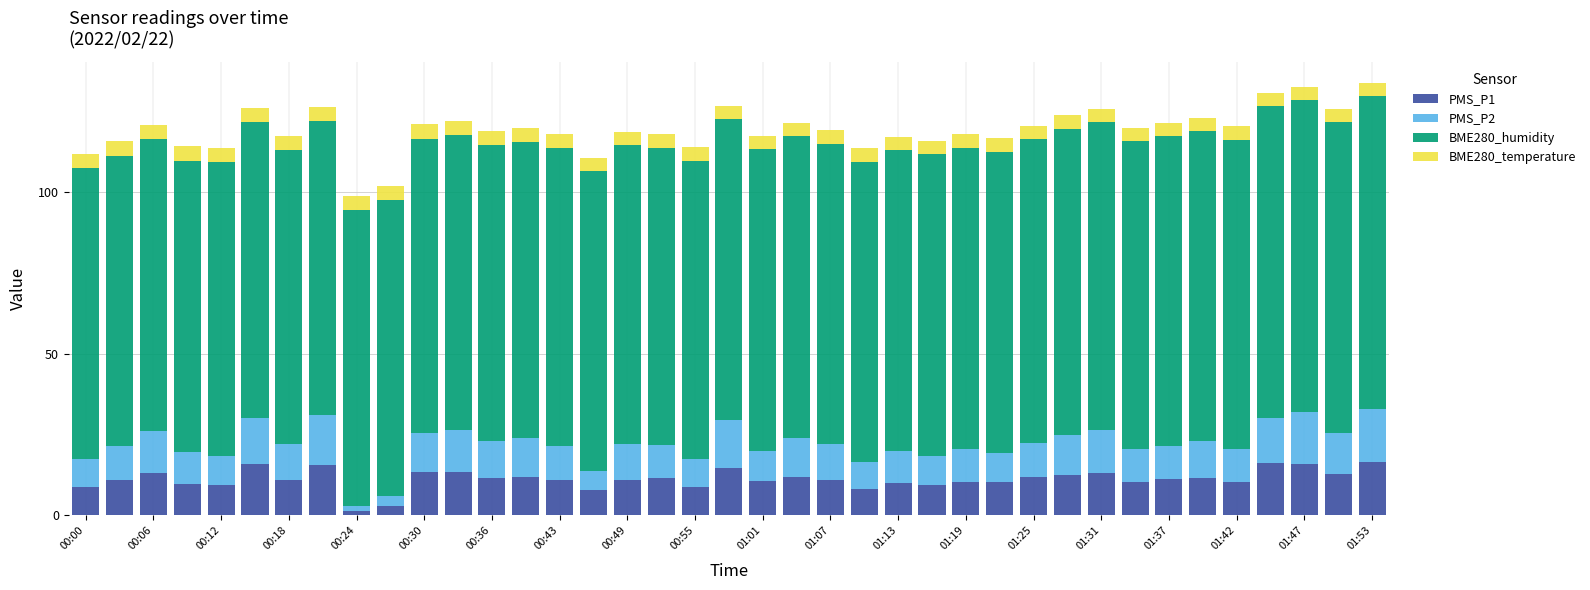

How many bars are there in total?

39